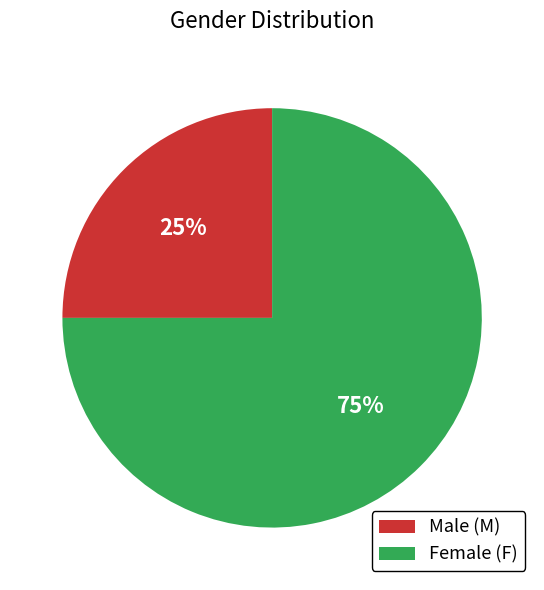

Combined, do Male (M) and Female (F) account for over 50%?

Yes